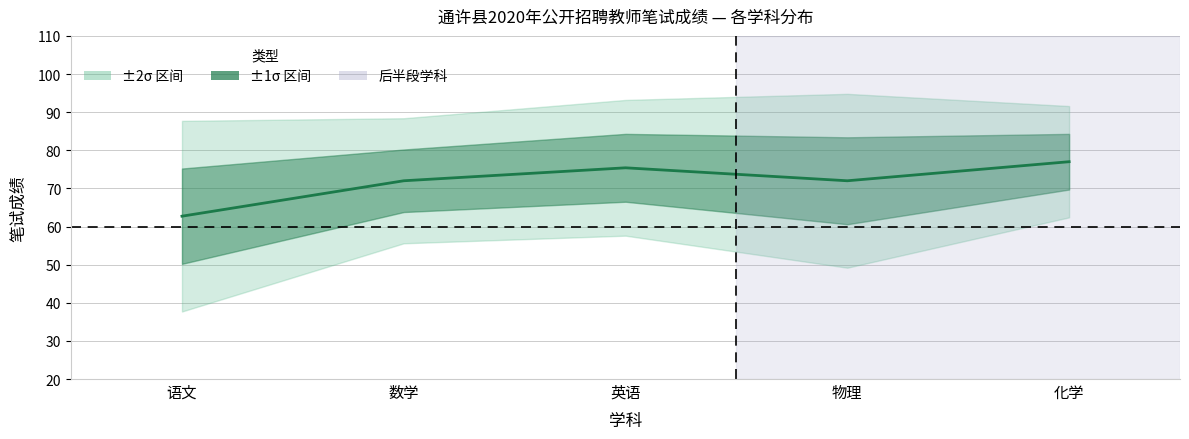

What position from the right is 语文?

5